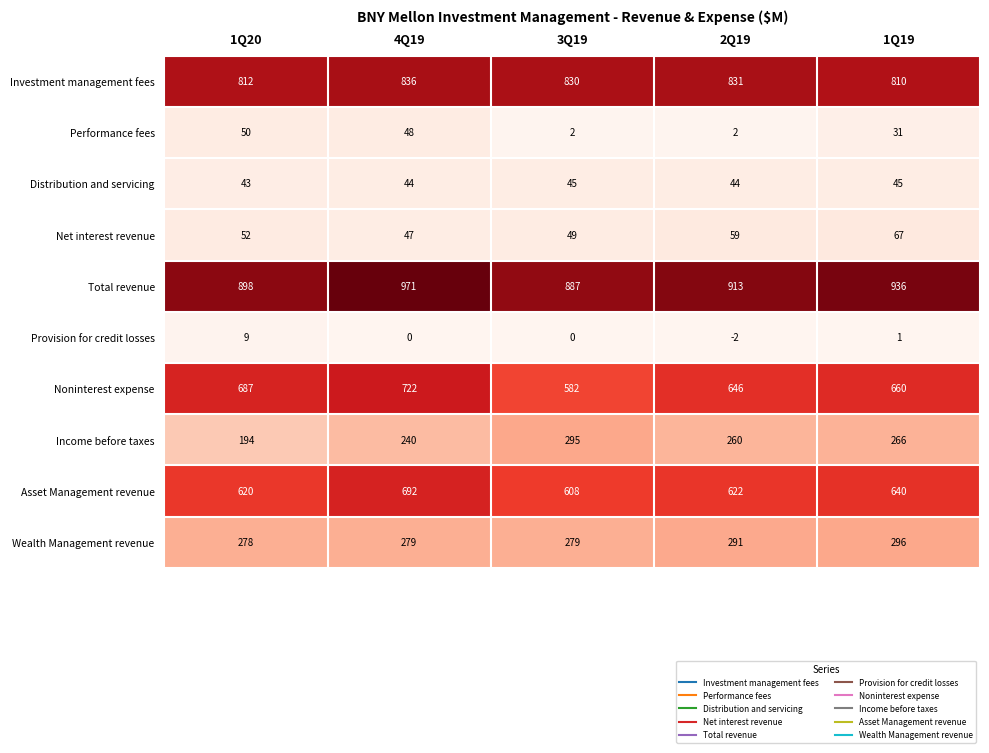

Rank the categories by Asset Management revenue value from highest to lowest.

4Q19, 1Q19, 2Q19, 1Q20, 3Q19